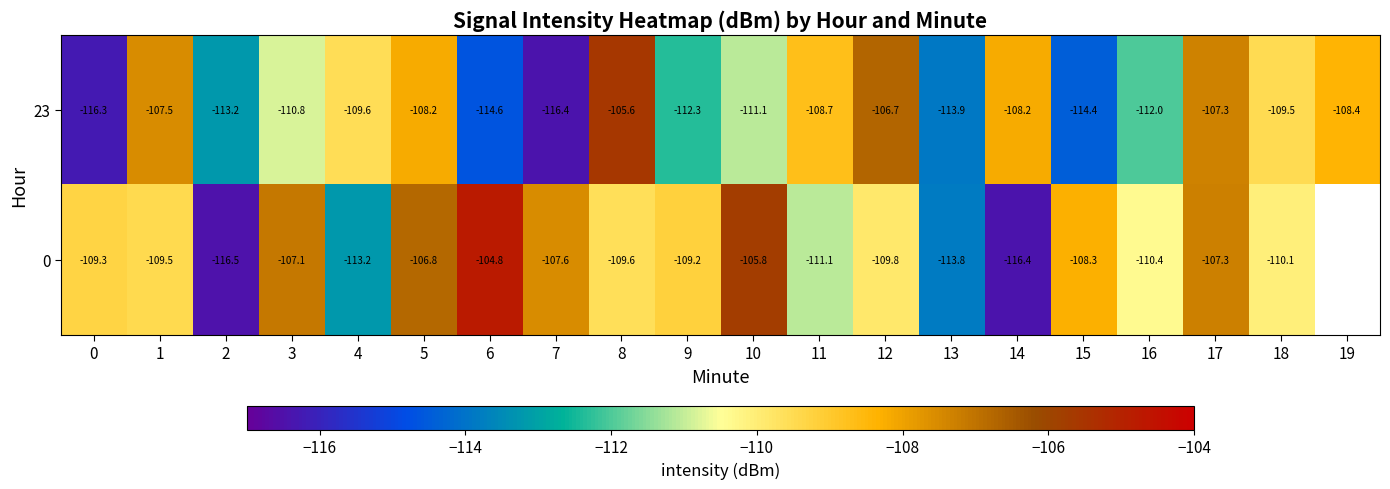

Is the value of 0 at 16 greater than the value of 23 at 12?

No